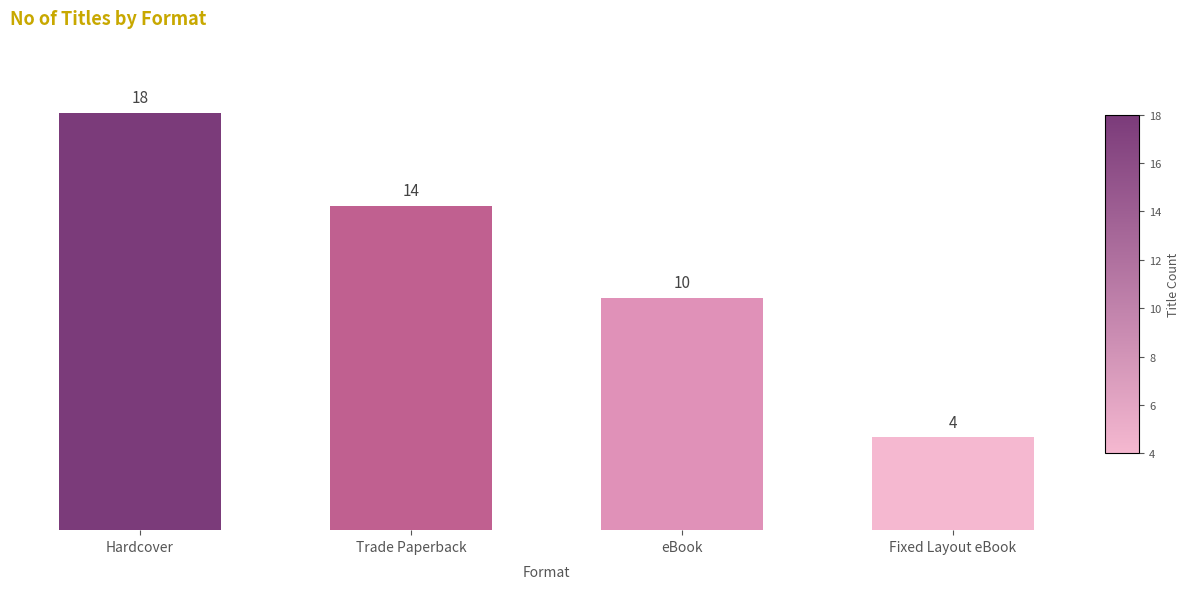

List the labels in order of value, smallest first.

Fixed Layout eBook, eBook, Trade Paperback, Hardcover